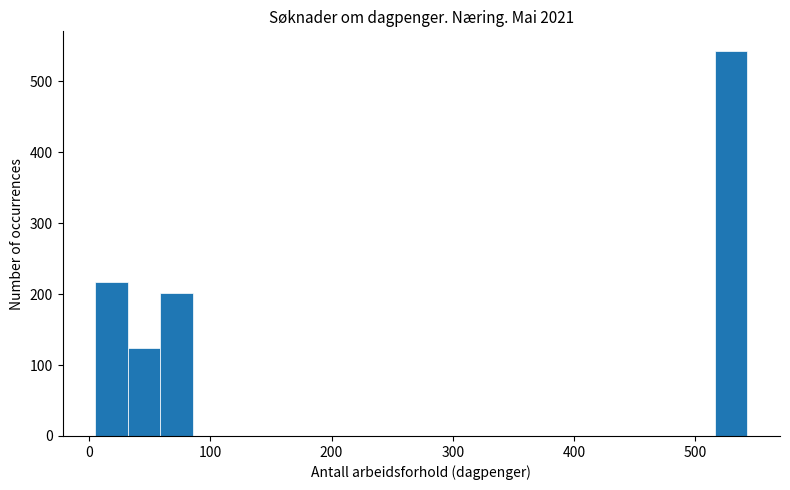

Around what value on the x-axis is the tallest bar? Give the approximate position of its centre, as read against the axis.

530